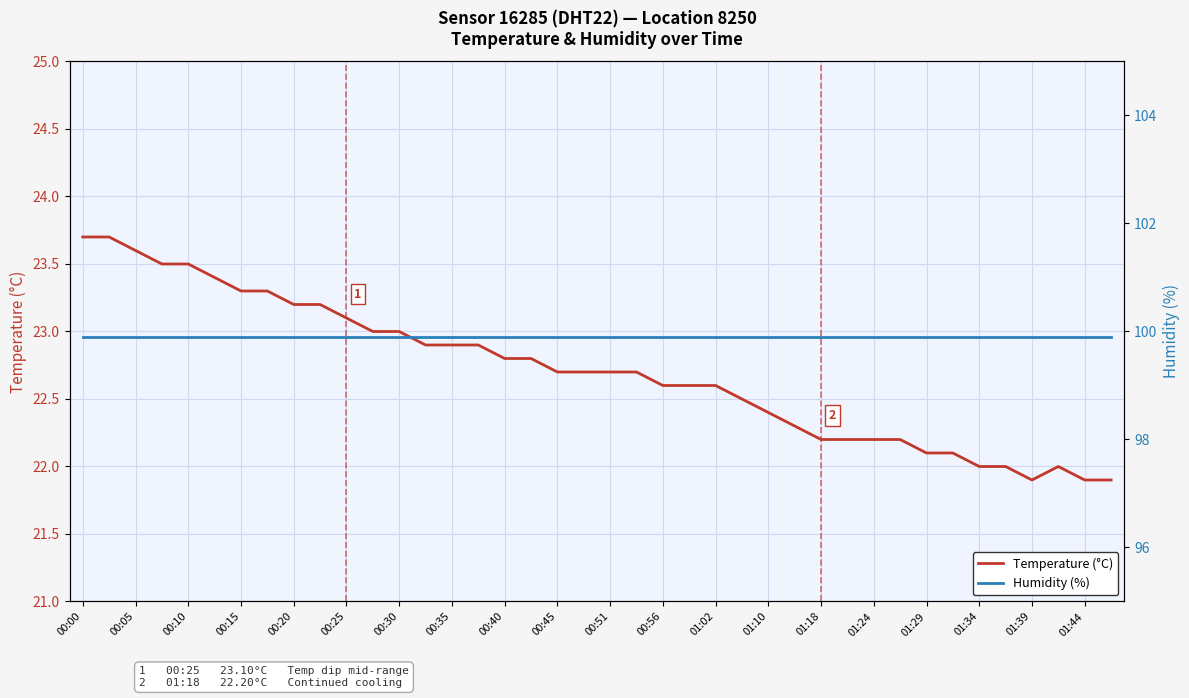

Which category has the highest value across all series?

00:00